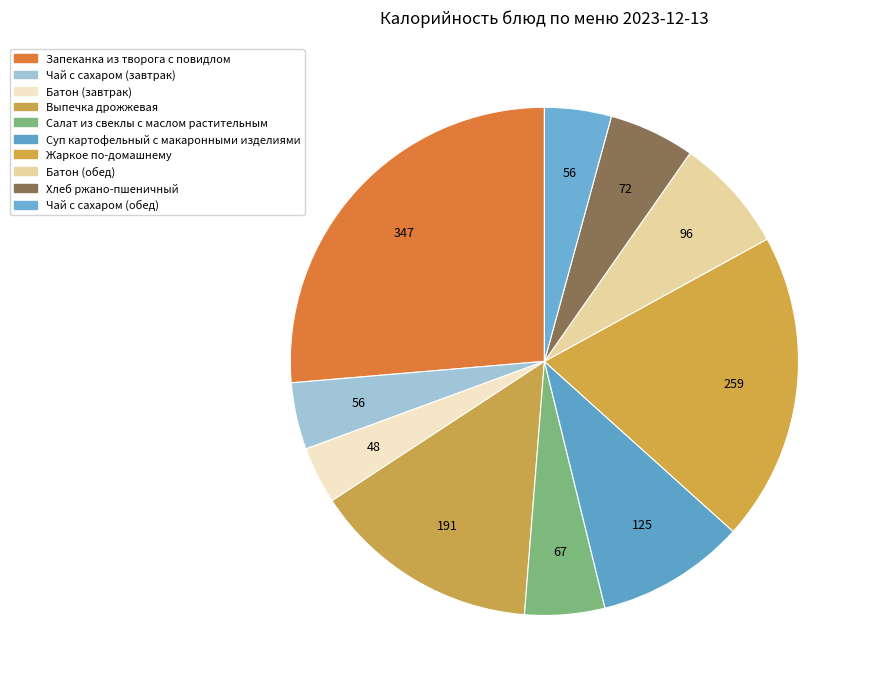

What is the change in value from Батон (завтрак) to Хлеб ржано-пшеничный?

+24